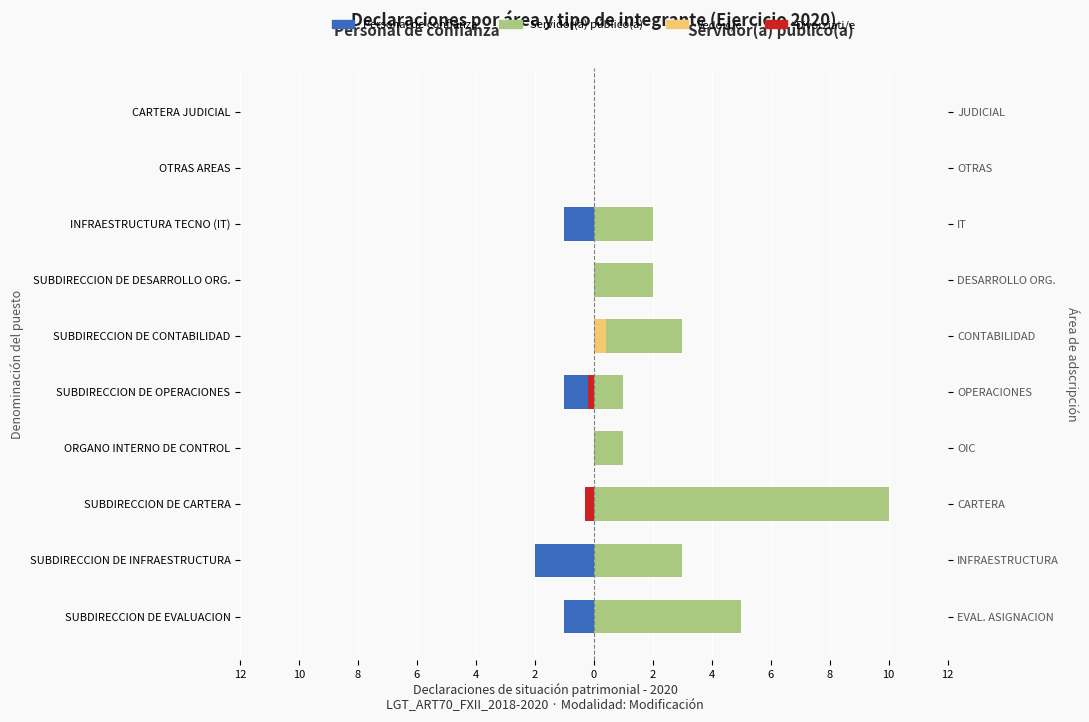

What is the sum of the Personal de confianza values at SUBDIRECCION DE INFRAESTRUCTURA and CARTERA JUDICIAL?

-2.0